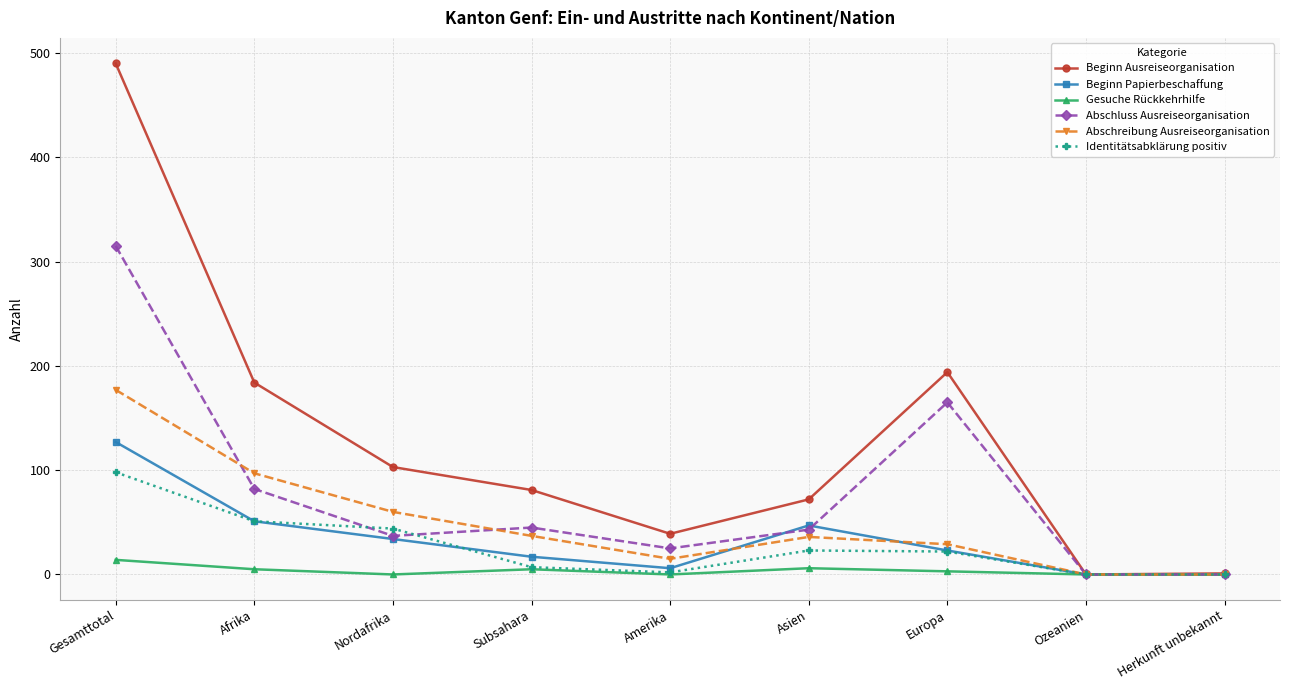

What is the average value of the Identitätsabklärung positiv series?

27